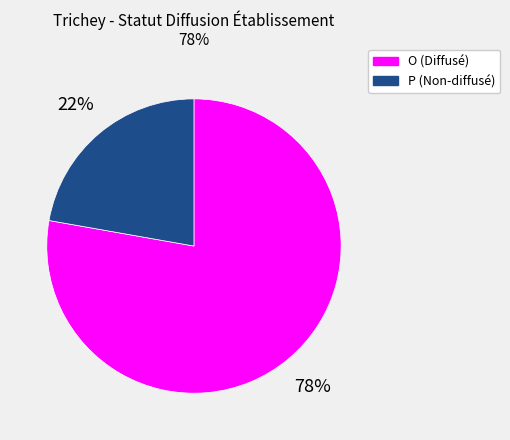

Which slice is the smallest?

P